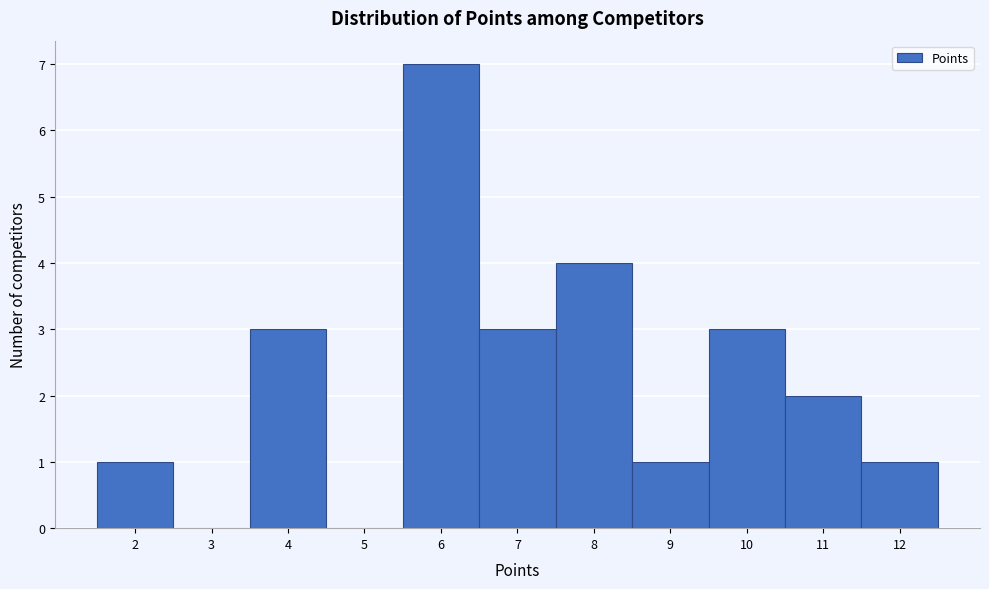

Reading left to right, transcribe this chart: for each bar, give the range it covers on the x-axis and its height. The values are not printed on the chart, so give them approximately, as read against the axis.

1.5 to 2.5: 1
2.5 to 3.5: 0
3.5 to 4.5: 3
4.5 to 5.5: 0
5.5 to 6.5: 7
6.5 to 7.5: 3
7.5 to 8.5: 4
8.5 to 9.5: 1
9.5 to 10.5: 3
10.5 to 11.5: 2
11.5 to 12.5: 1